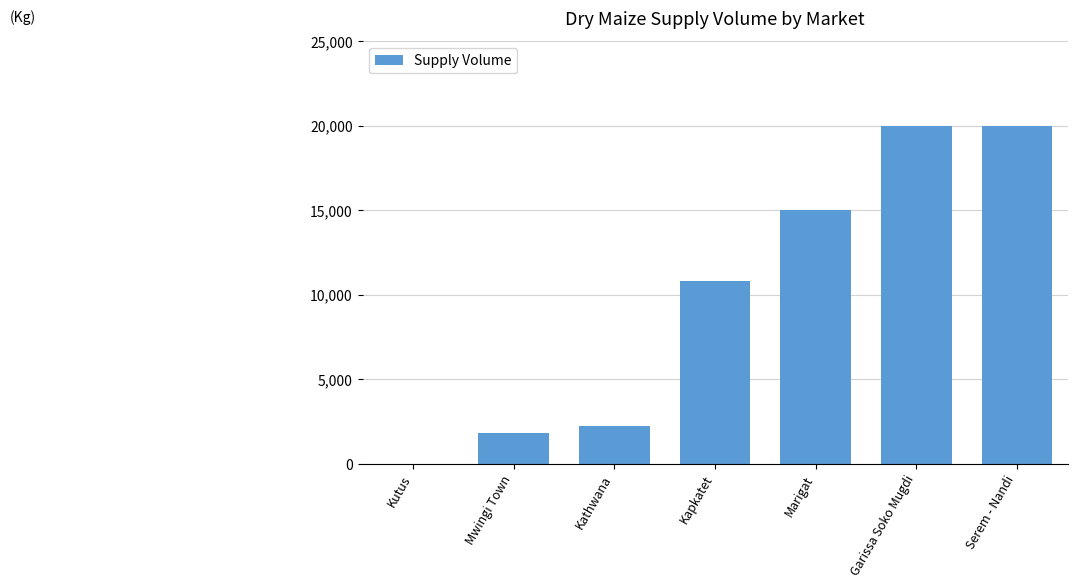

What is the sum of the values at Serem - Nandi and Garissa Soko Mugdi?

40000